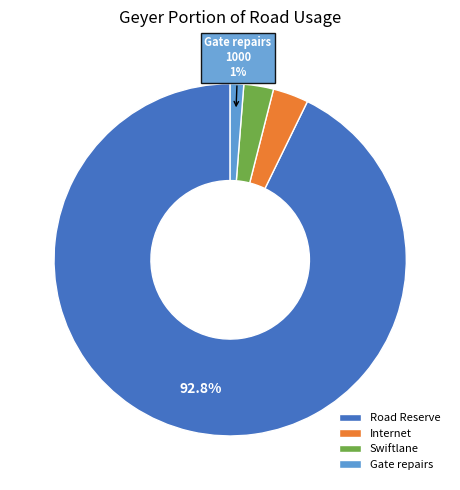

To the nearest percent, what is the difference between the Swiftlane and Road Reserve slice percentages?

90%